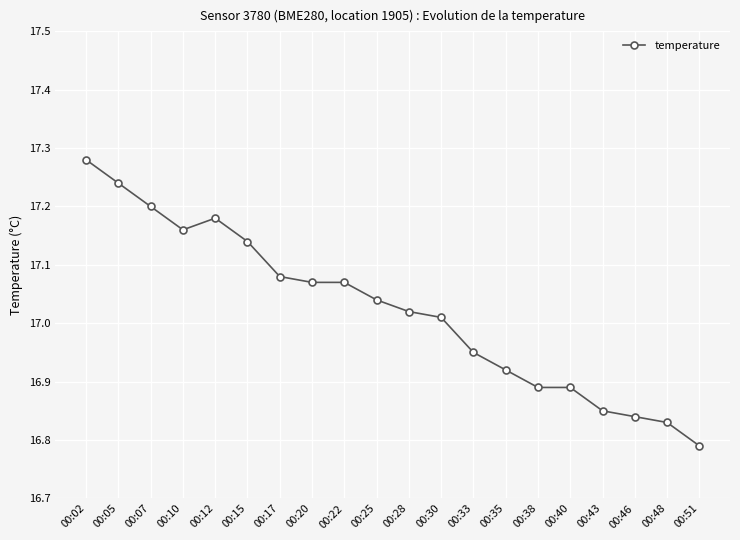

What is the ratio of the value at 00:10 to the value at 00:22?

1.0